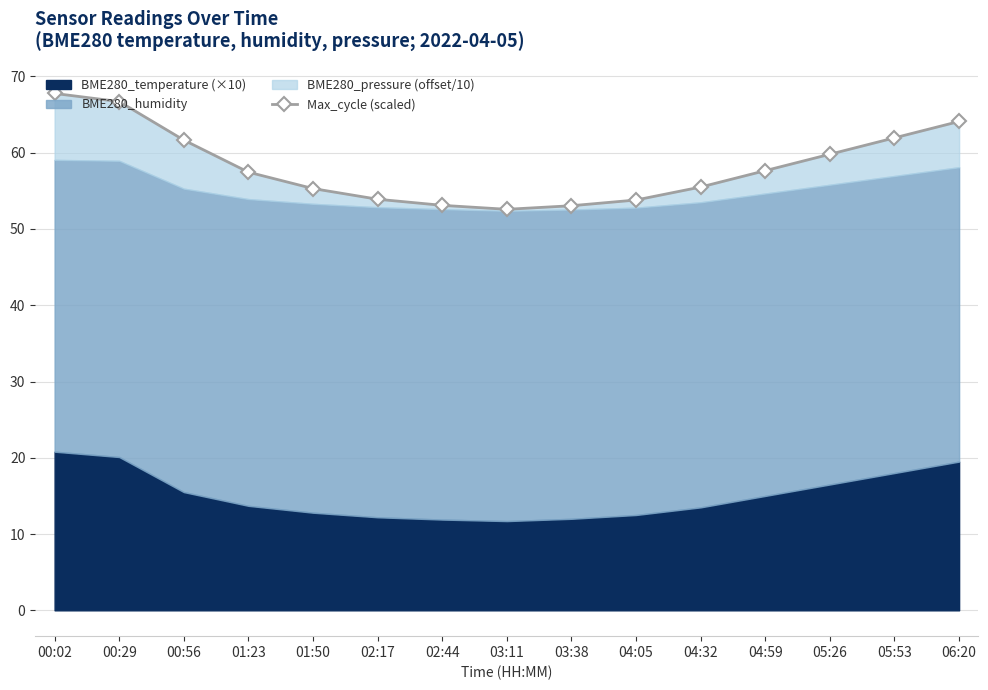

Does the chart have visible grid lines?

Yes